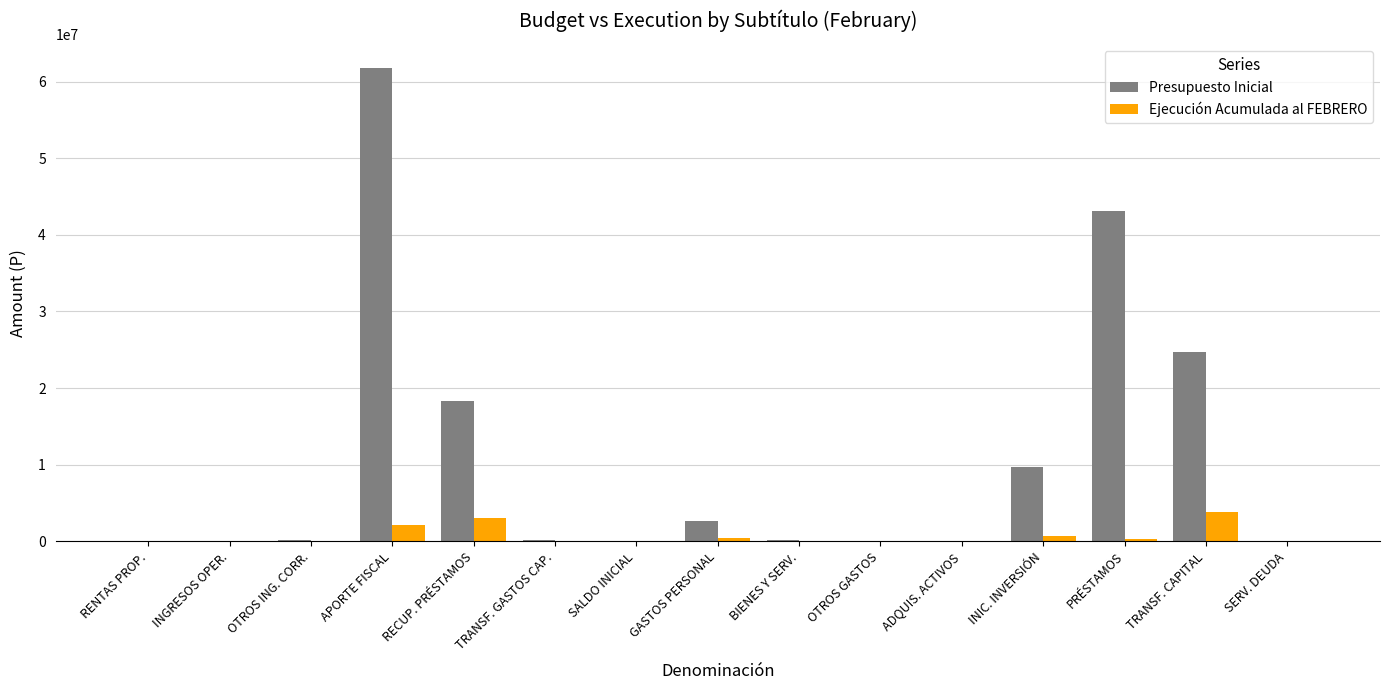

Is it true that Ejecución Acumulada al FEBRERO equals 0 at ADQUIS. ACTIVOS?

True